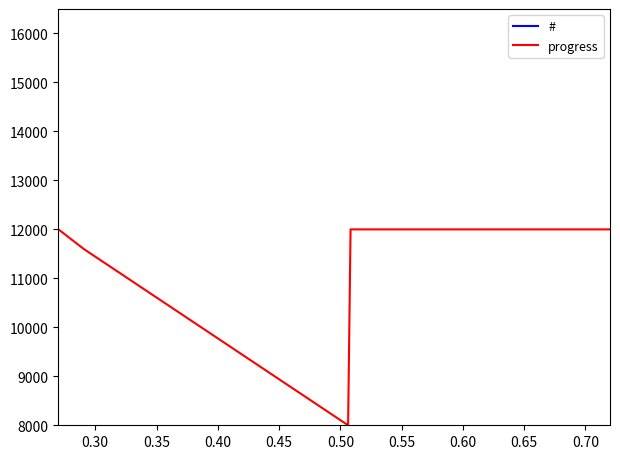

In progress, how many points are lower than both neighbors (excluding endpoints)?

1